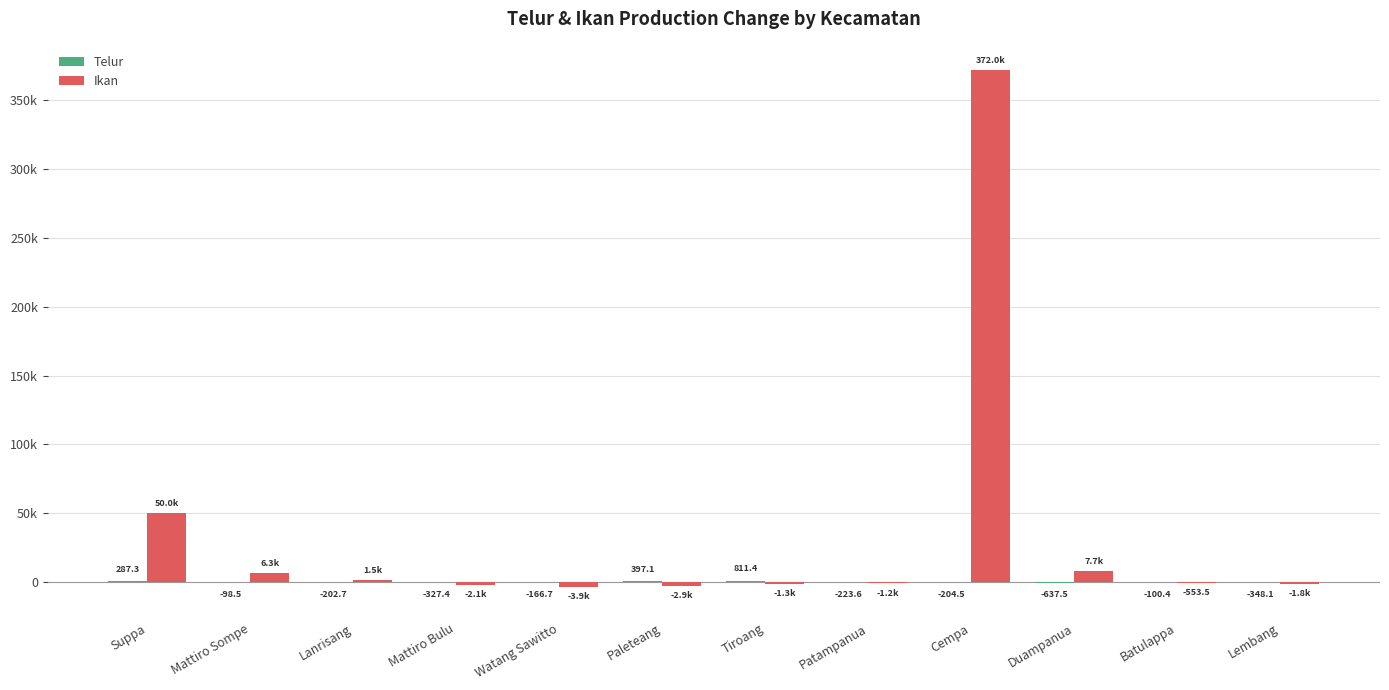

Are the bars horizontal?

No